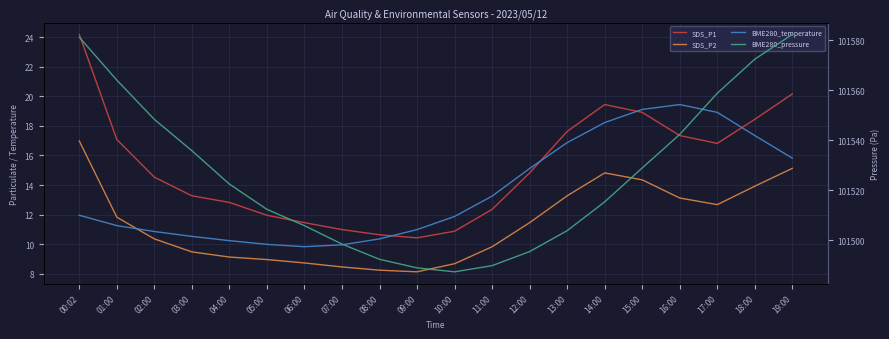

What are all the series names shown in the legend?

SDS_P1, SDS_P2, BME280_temperature, BME280_pressure